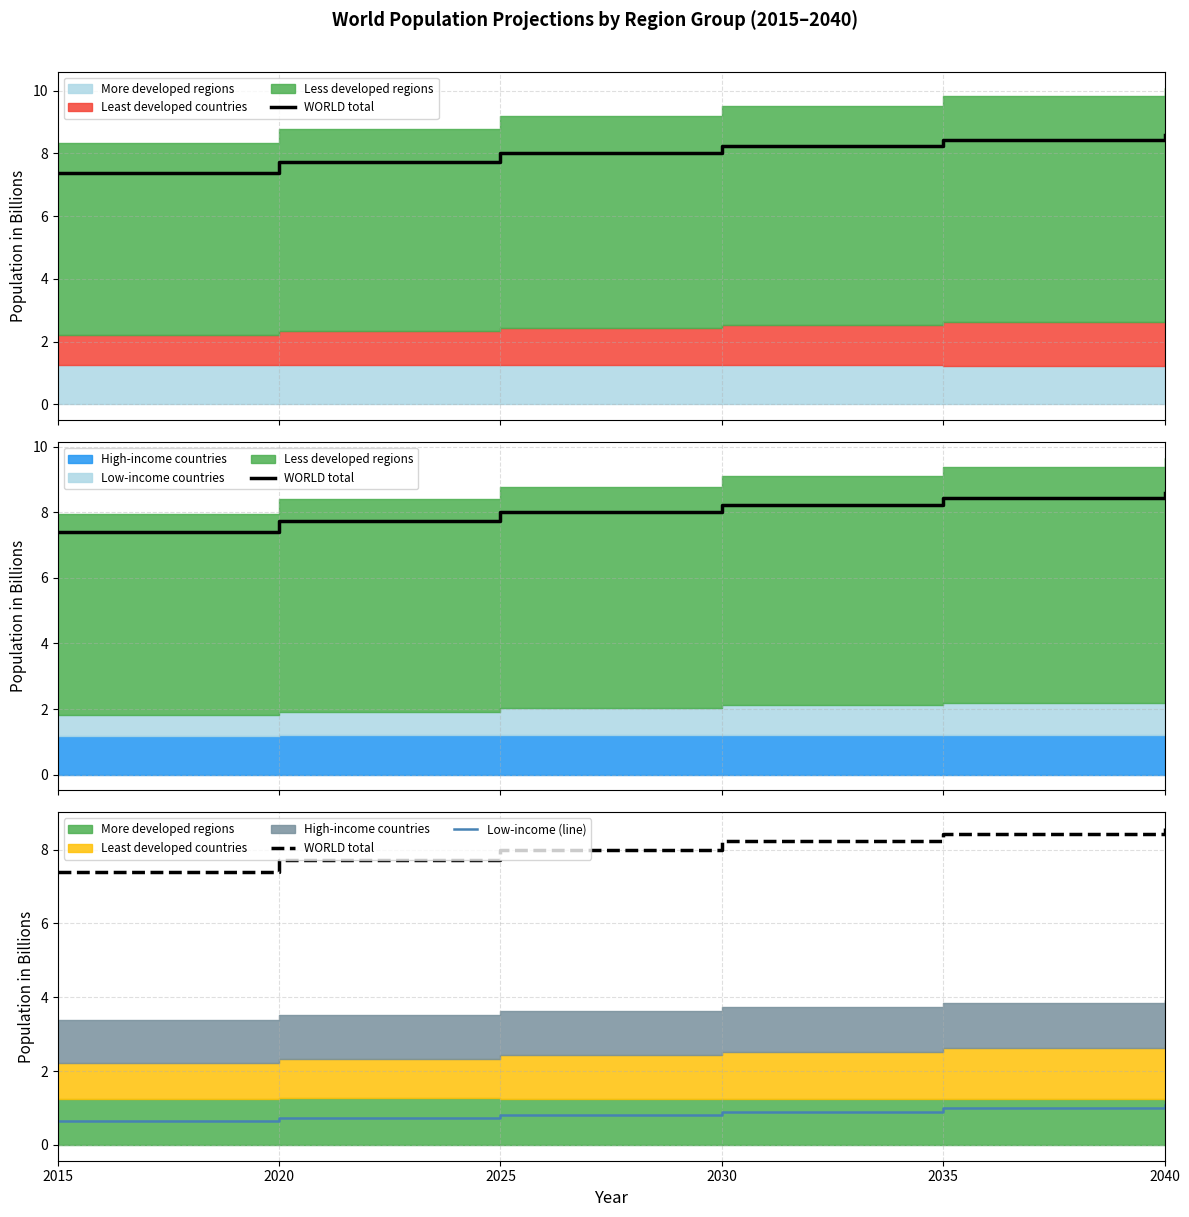

Which category has the lowest value across all series?

2015